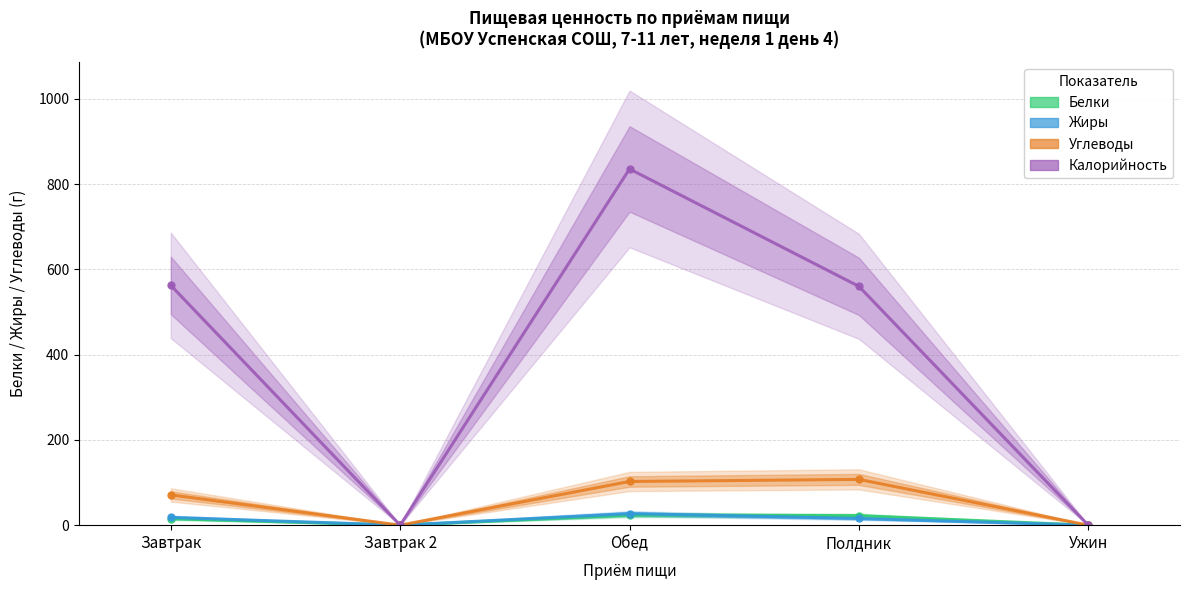

What is the difference between the maximum and minimum values in the Жиры series?

27.2